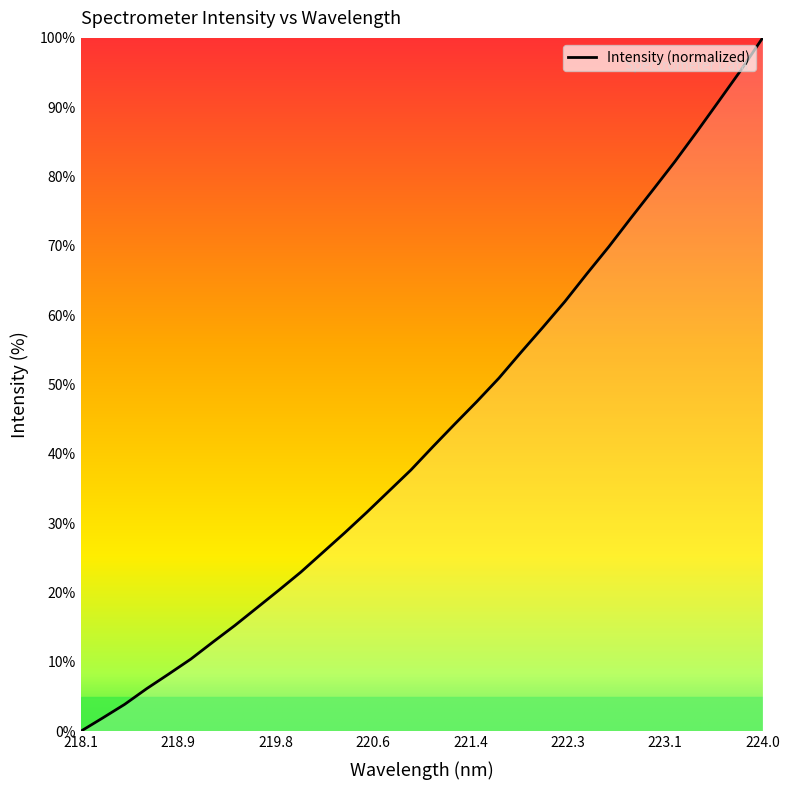

What is the greatest value displayed?

100.0